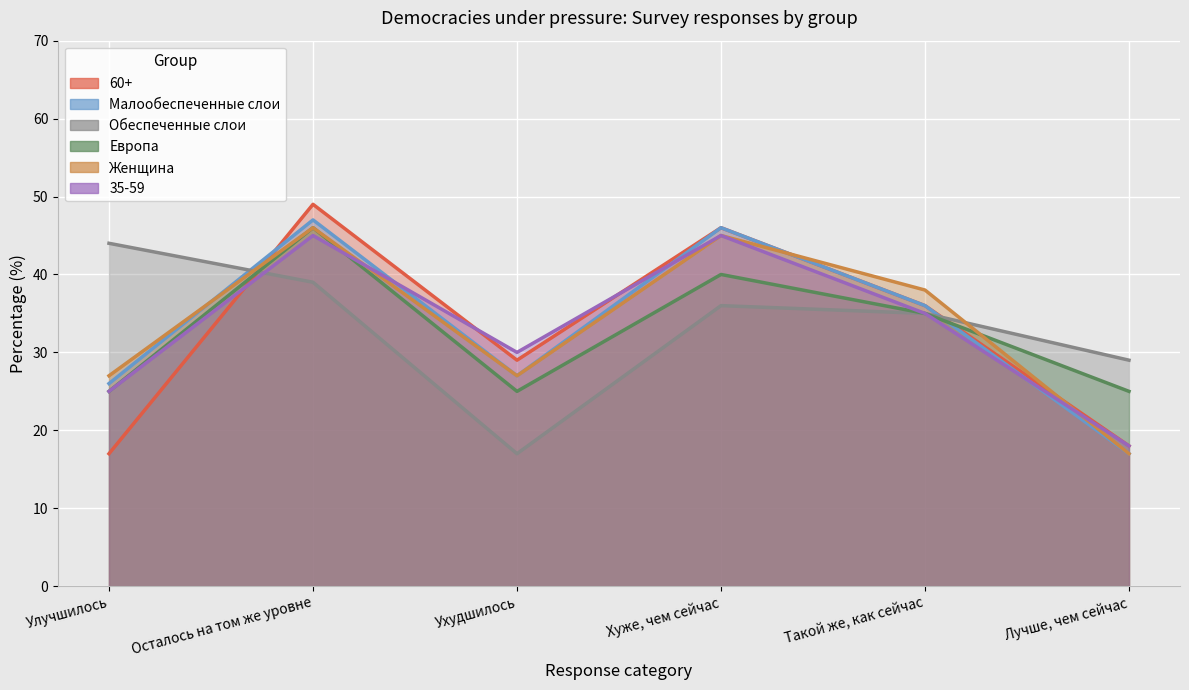

What is the total value across all series at Такой же, как сейчас?

215